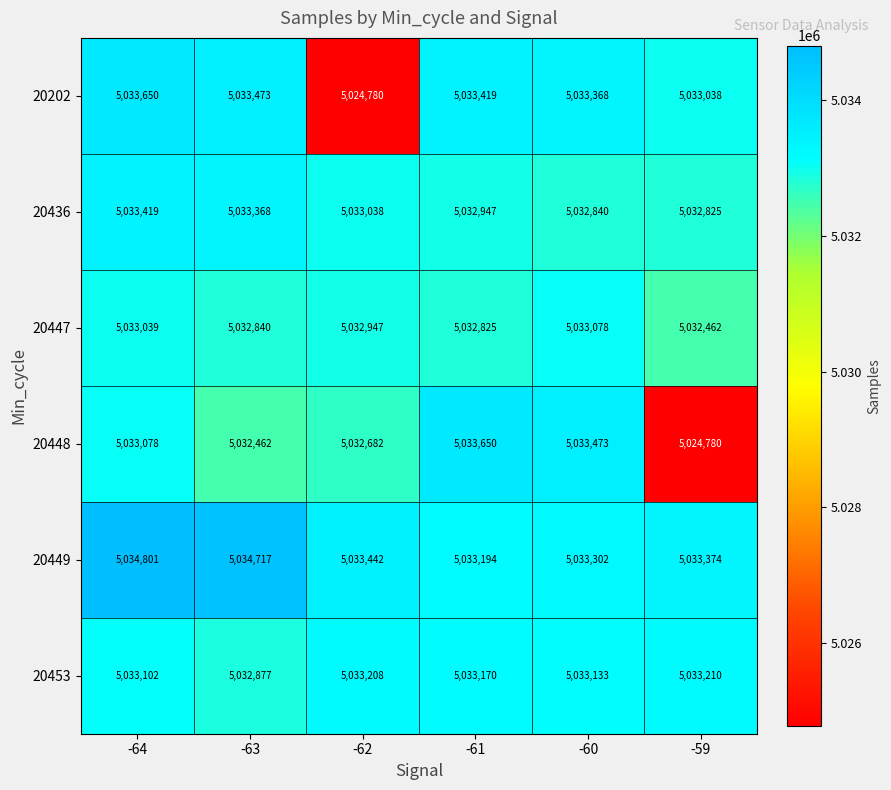

What is the smallest value displayed?

5024780